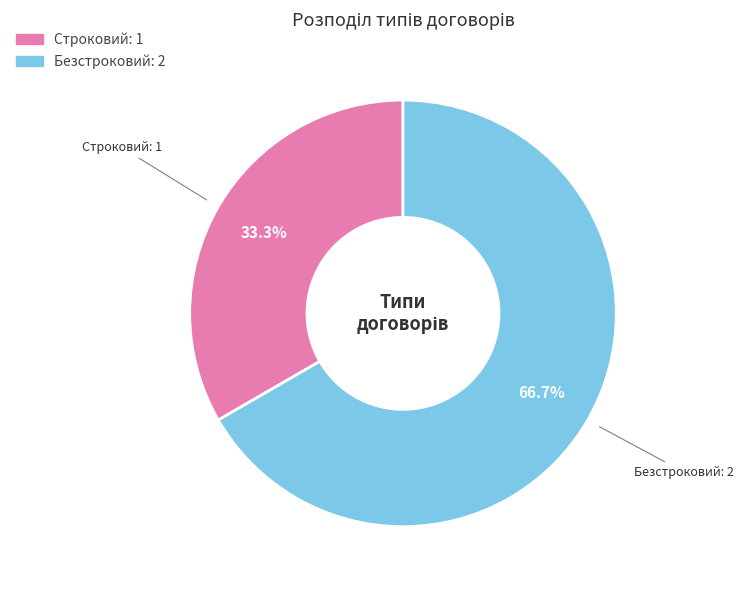

Approximately how many times larger is the value at Строковий compared to Безстроковий?

0.5